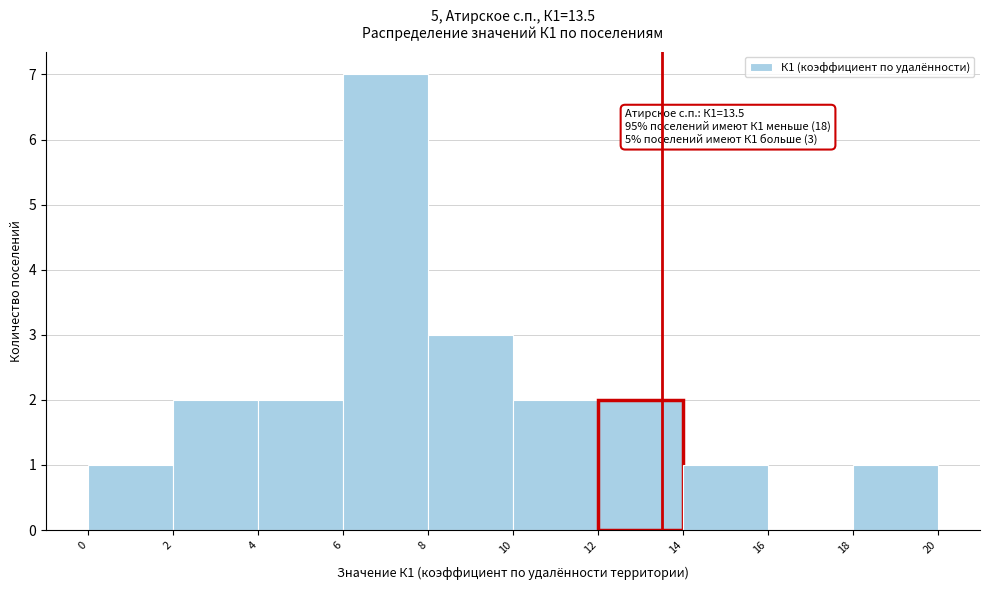

Over which range of the x-axis is the bar tallest?

6 to 8